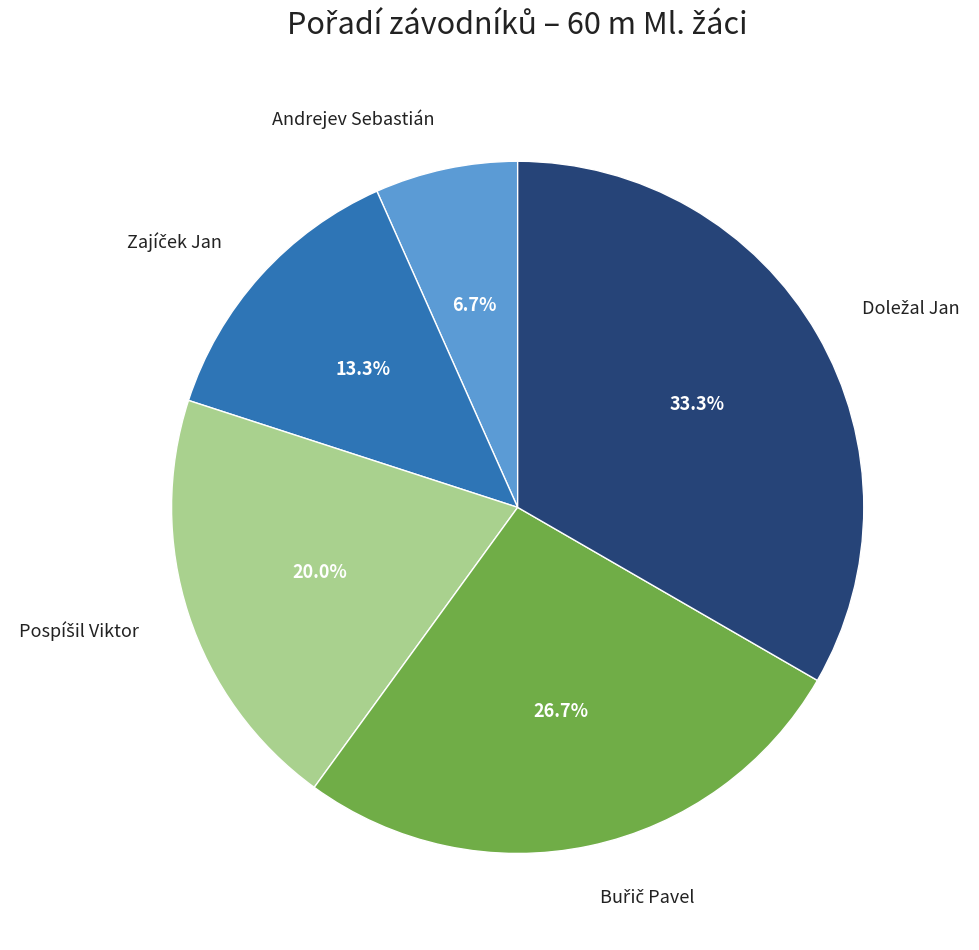

Which category has the smallest portion of the pie?

Andrejev Sebastián